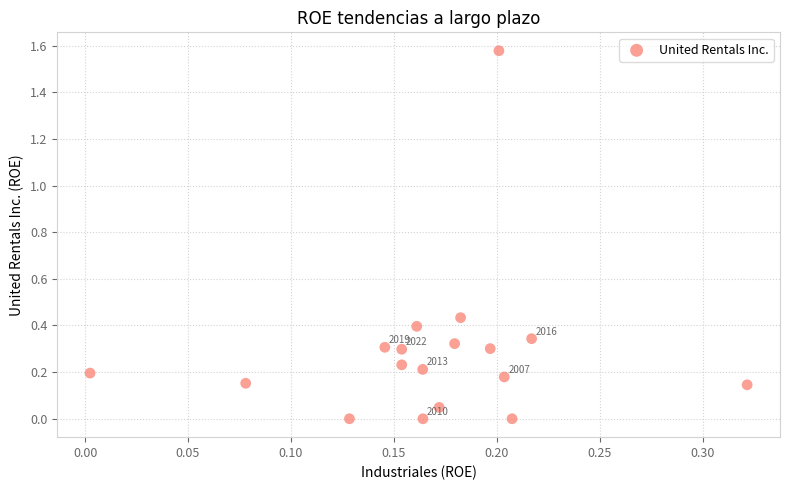

How many points are shown in the scatter plot?

18